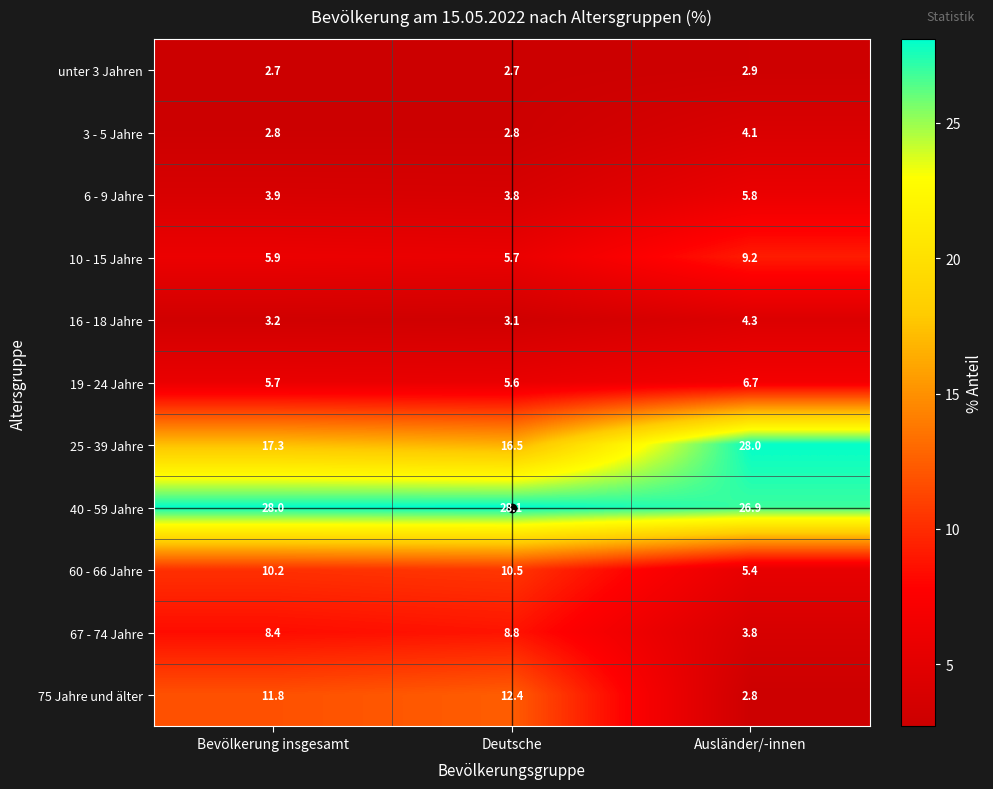

True or false: 10 - 15 Jahre has a value of 5.7 at Deutsche.

True